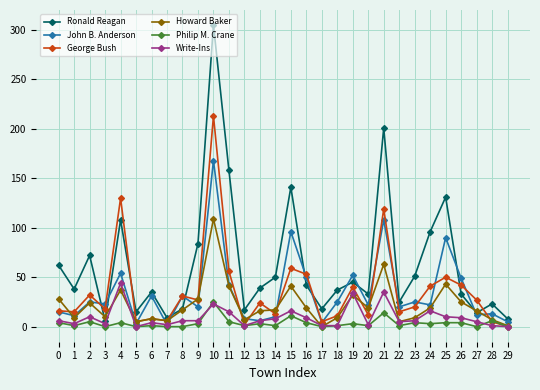

What is the greatest value displayed?

305